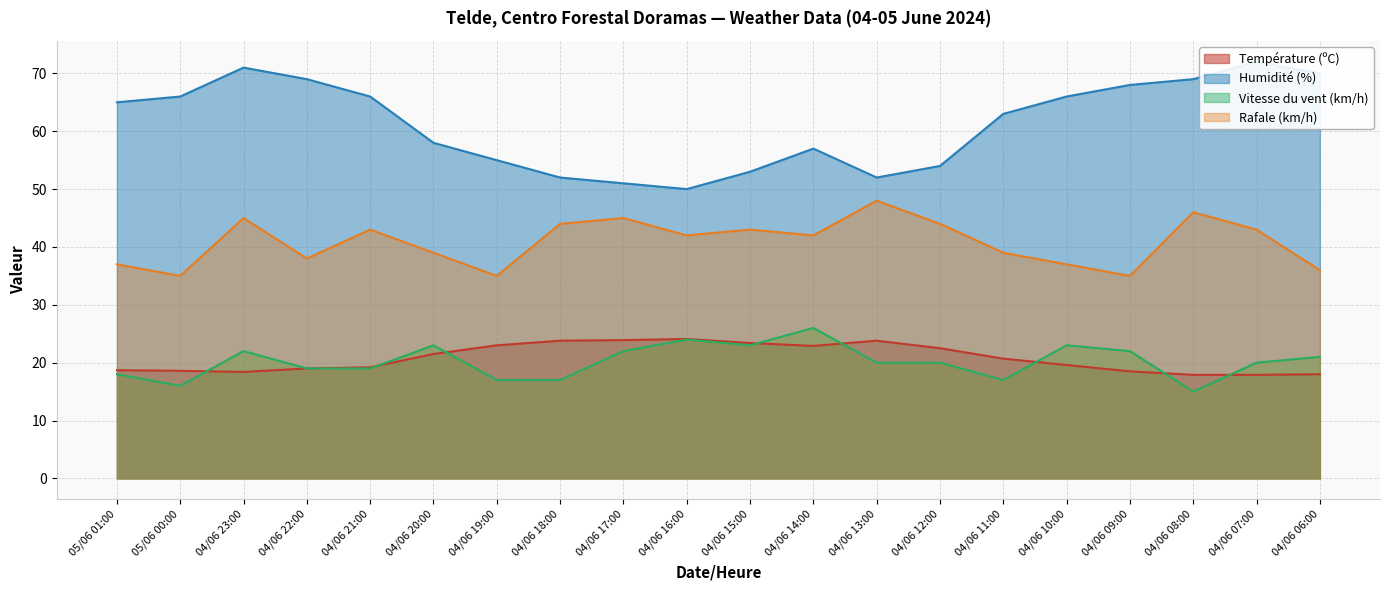

Which series has the largest range (max minus min)?

Humidité (%)